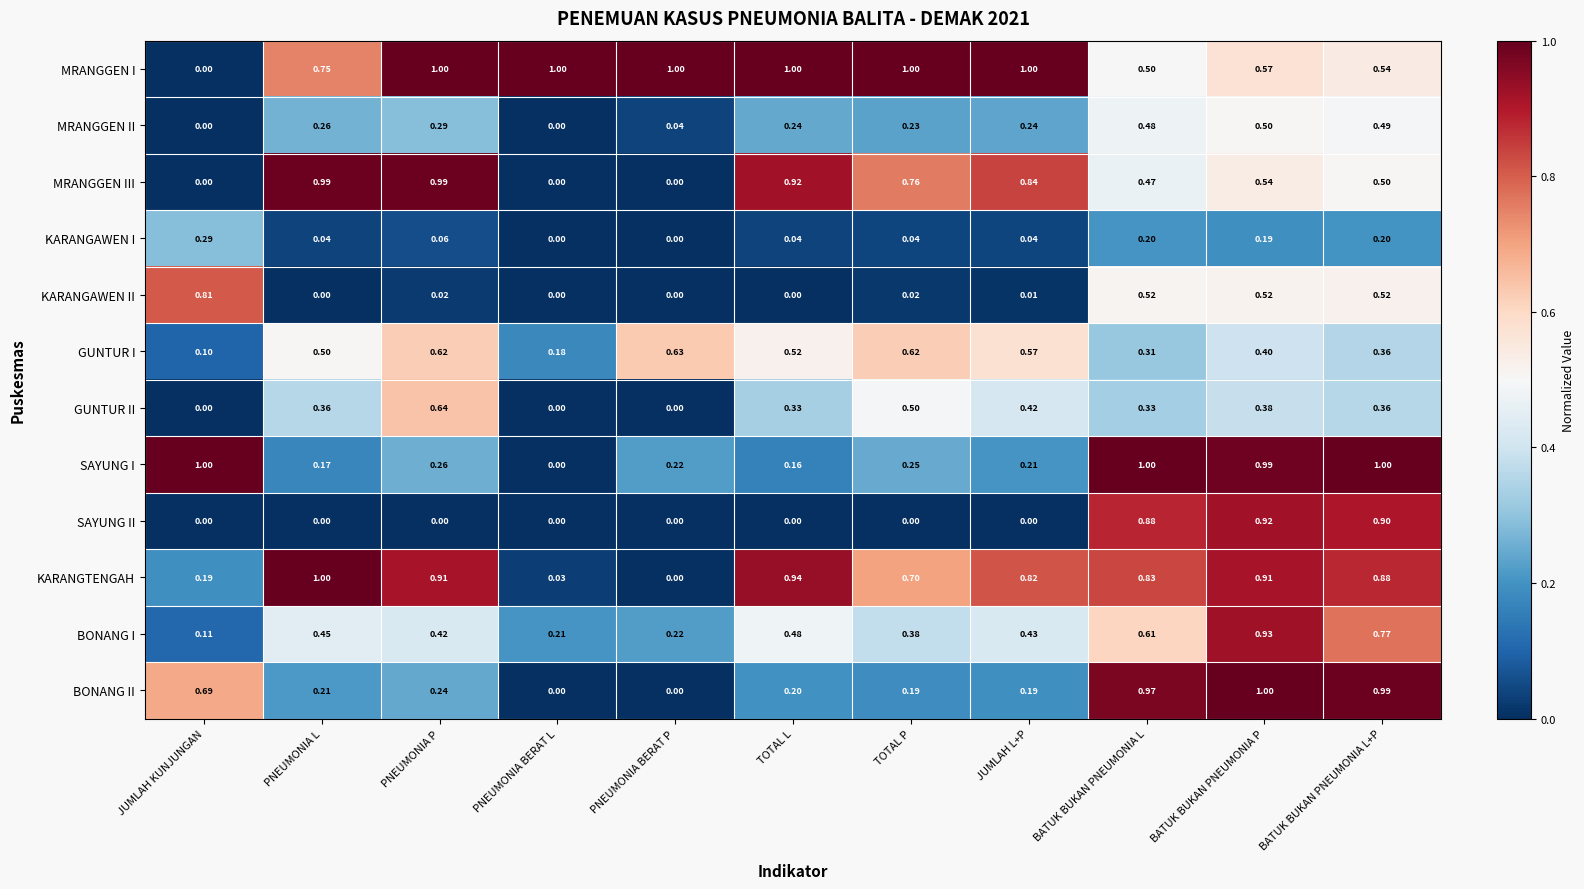

At which category is the sum across all series the highest?

BATUK BUKAN PNEUMONIA P